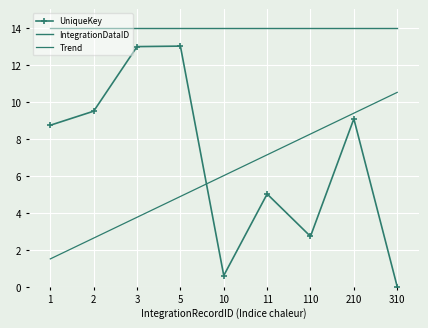

Rank the categories by Trend value from lowest to highest.

1, 2, 3, 5, 10, 11, 110, 210, 310